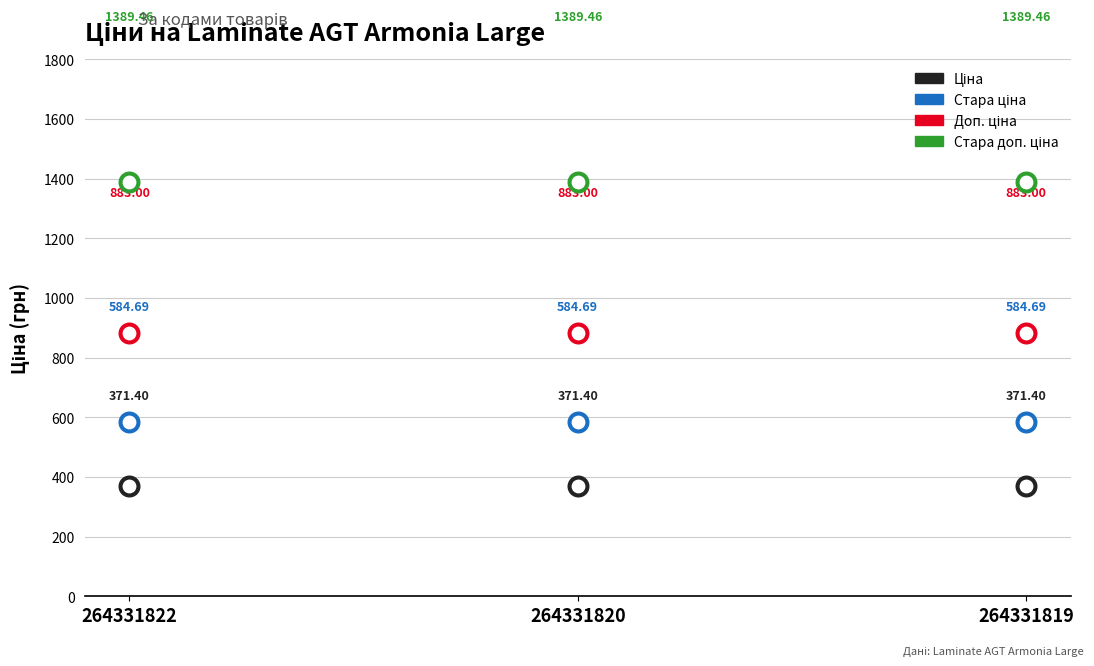

Which series has the widest spread of Y values?

Ціна